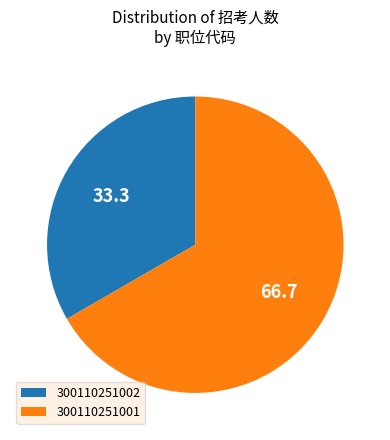

Is there a majority slice in this chart?

Yes